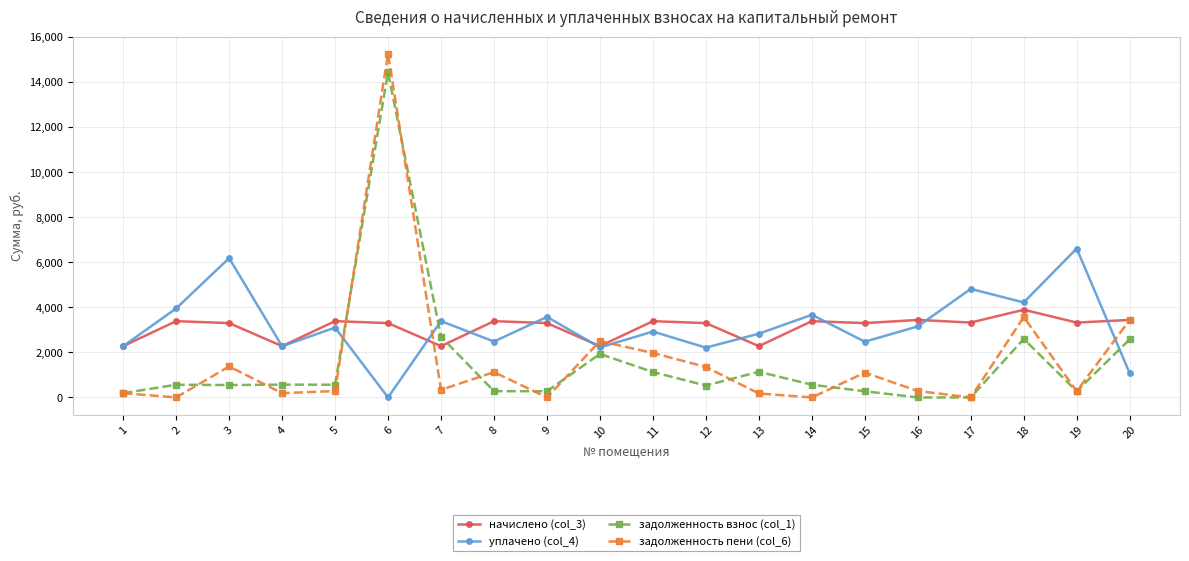

True or false: начислено (col_3) has more than 0 interior local peaks.

True